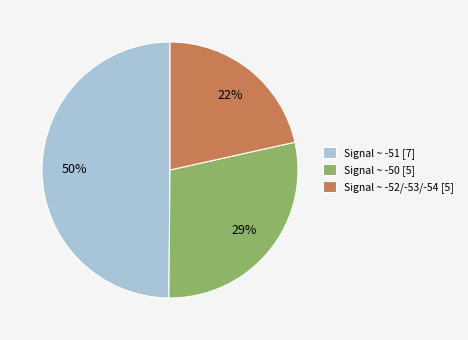

Is there any slice that represents more than half of the pie?

No